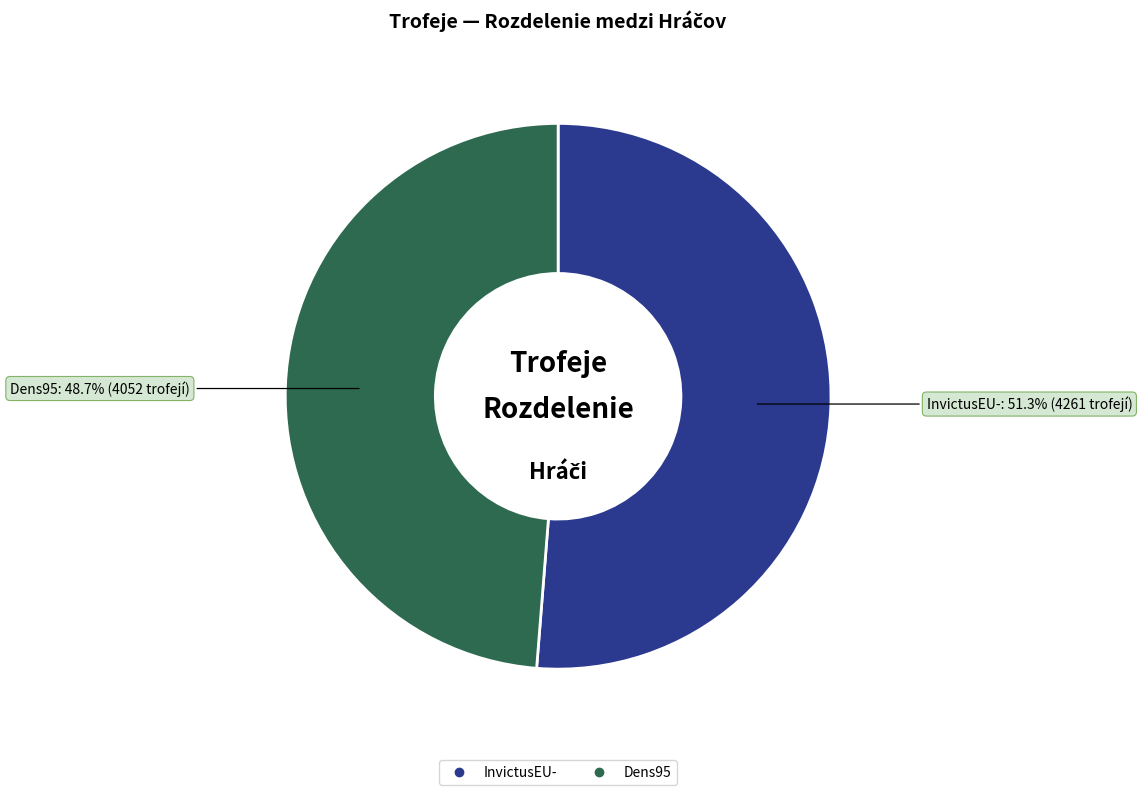

How many segments does this pie chart have?

2